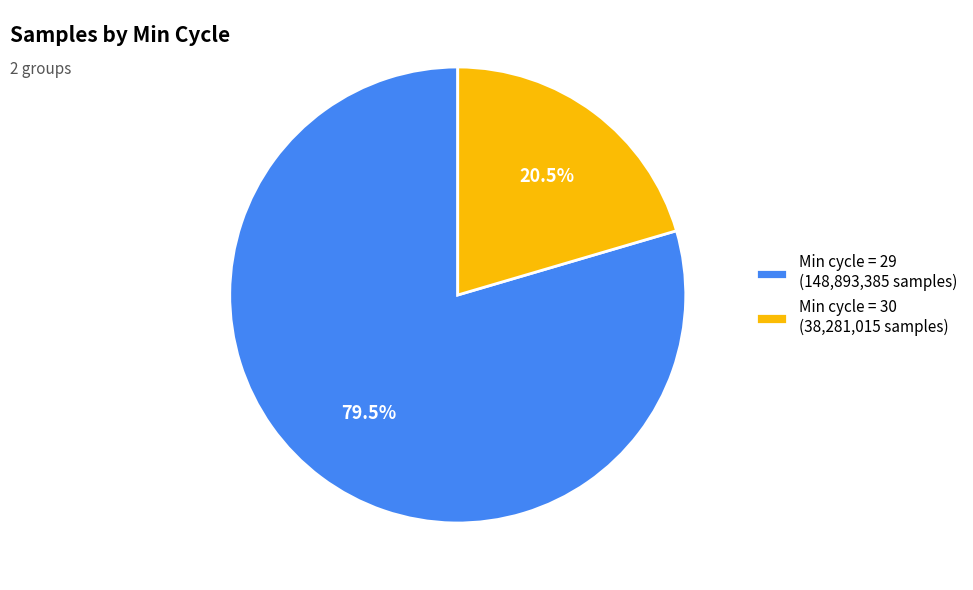

What portion of the pie excludes Min cycle = 30 (38,281,015 samples)?

79.5%